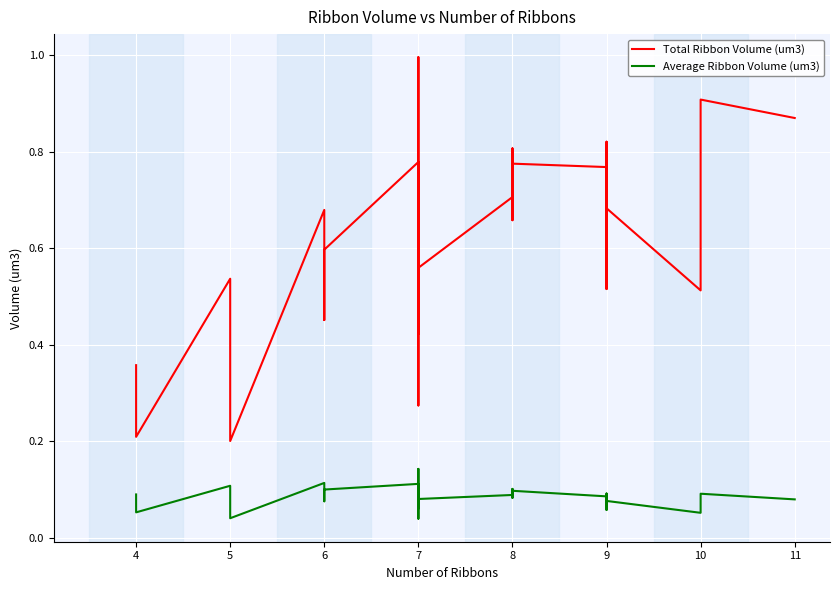

What value does the Average Ribbon Volume (um3) series have at 6?

0.1